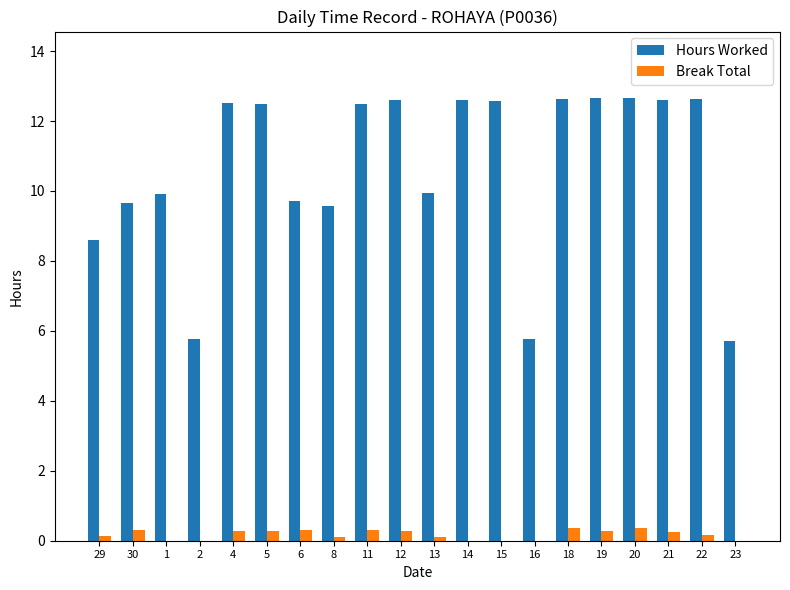

The Hours Worked series shows 12.6 at 15. True or false?

True